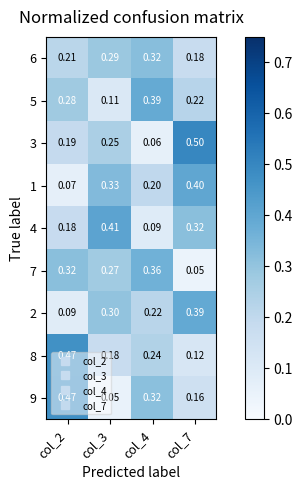

Is the value of 3 at col_4 greater than the value of 5 at col_4?

No